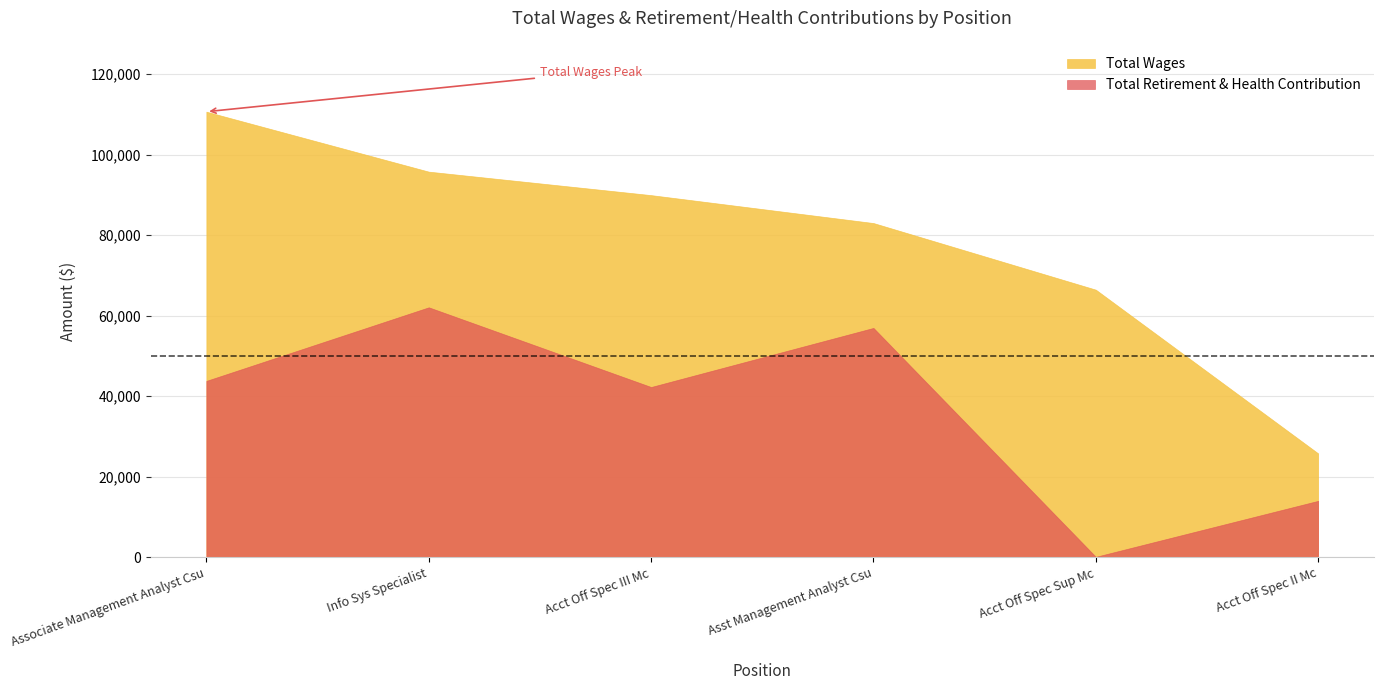

Which series has the largest total across all categories?

Total Wages